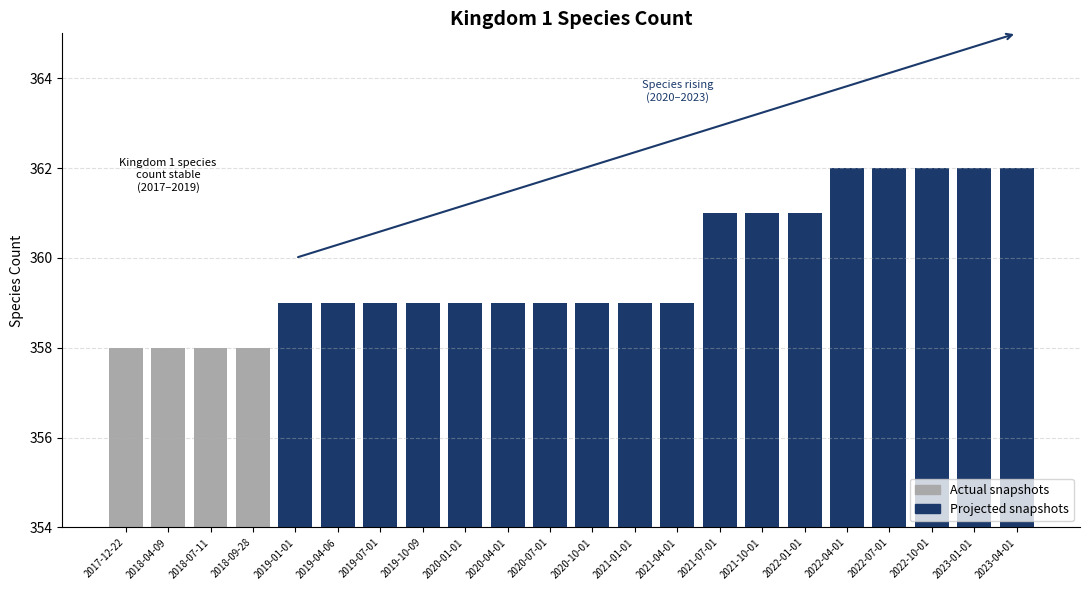

How many values are between 359 and 361?

13